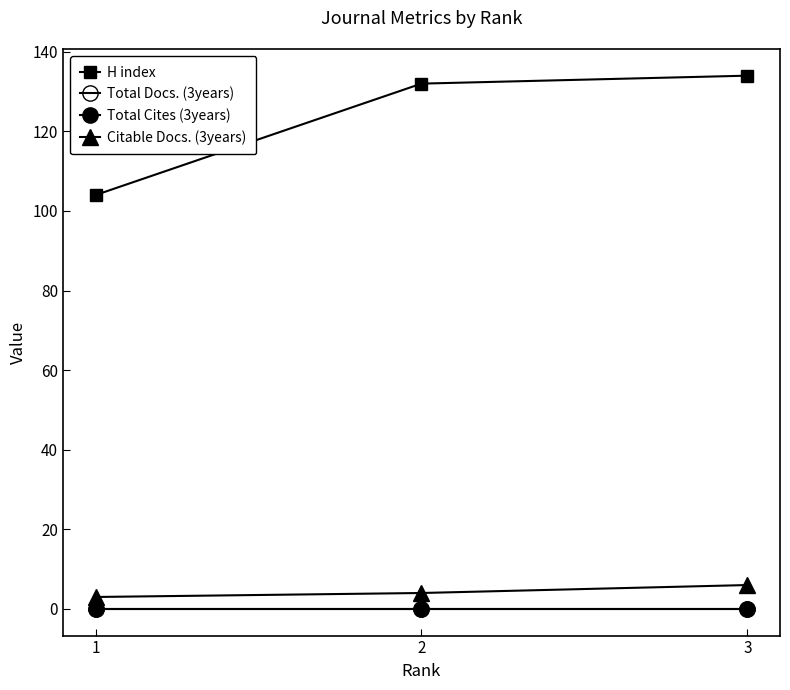

Which series changed the most between 1 and 3?

H index